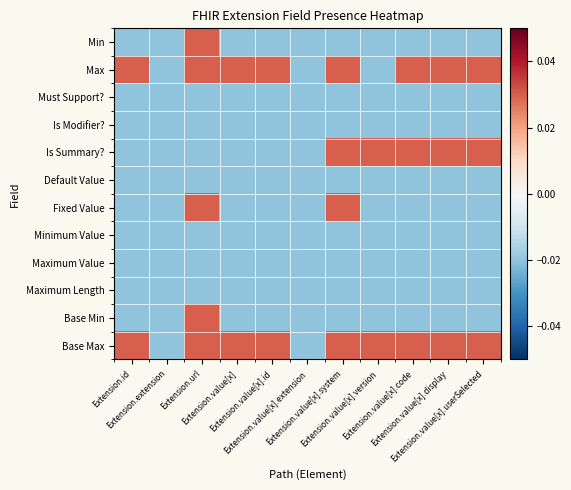

At how many categories does at least one series exceed 0?

9